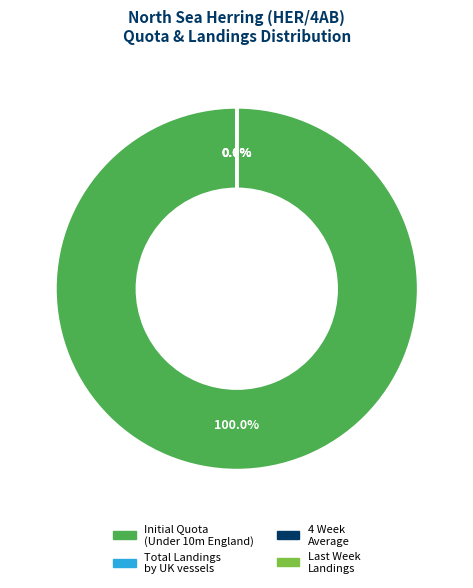

Which slice represents more than half of the pie?

Initial Quota (Under 10m England)